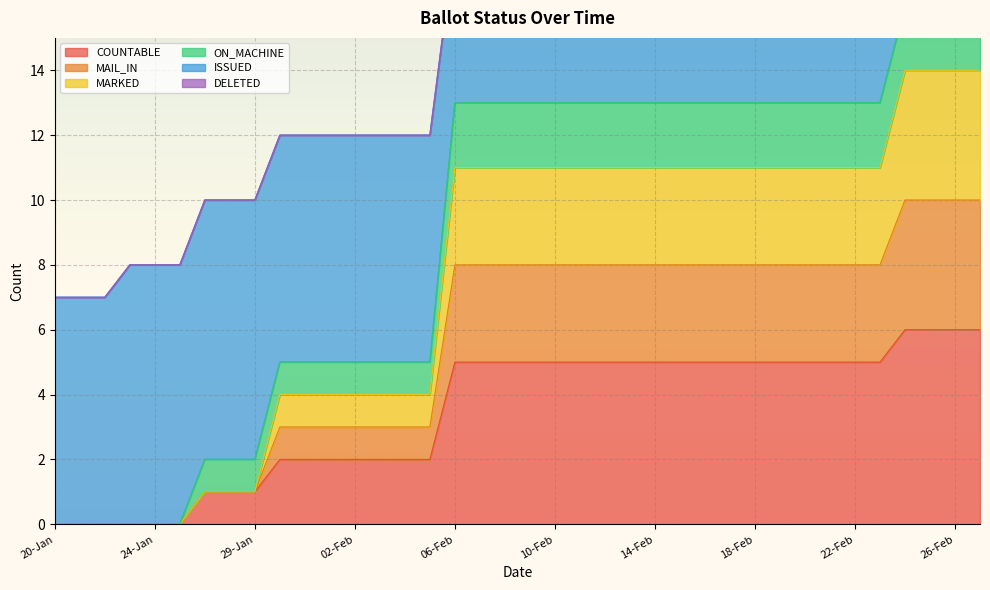

How many values in the MARKED series are below 8?

16